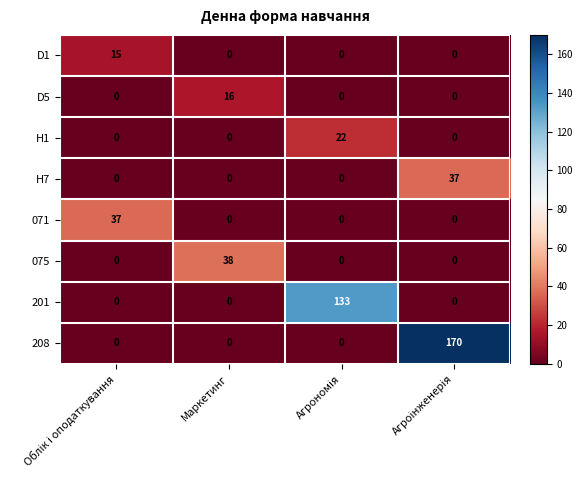

What is the highest value of the 201 series?

133